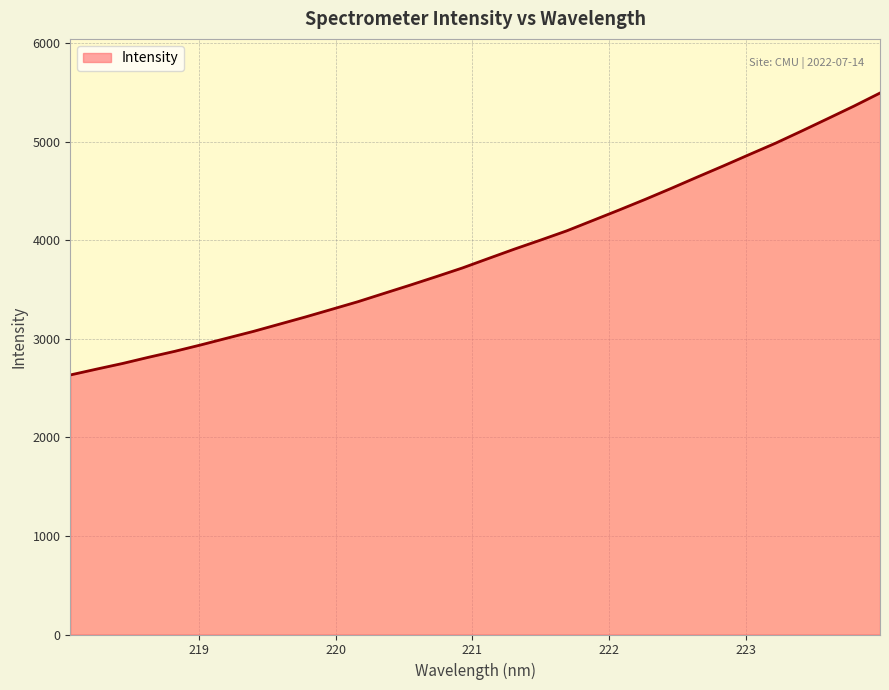

What is the difference between the maximum and minimum values?

2861.6